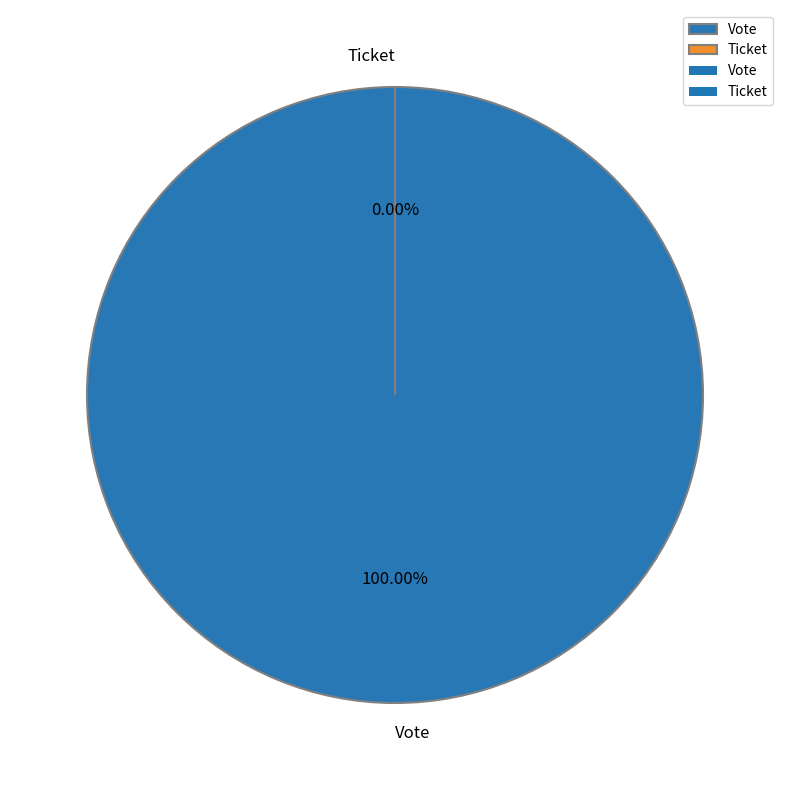

What is the majority slice?

Vote